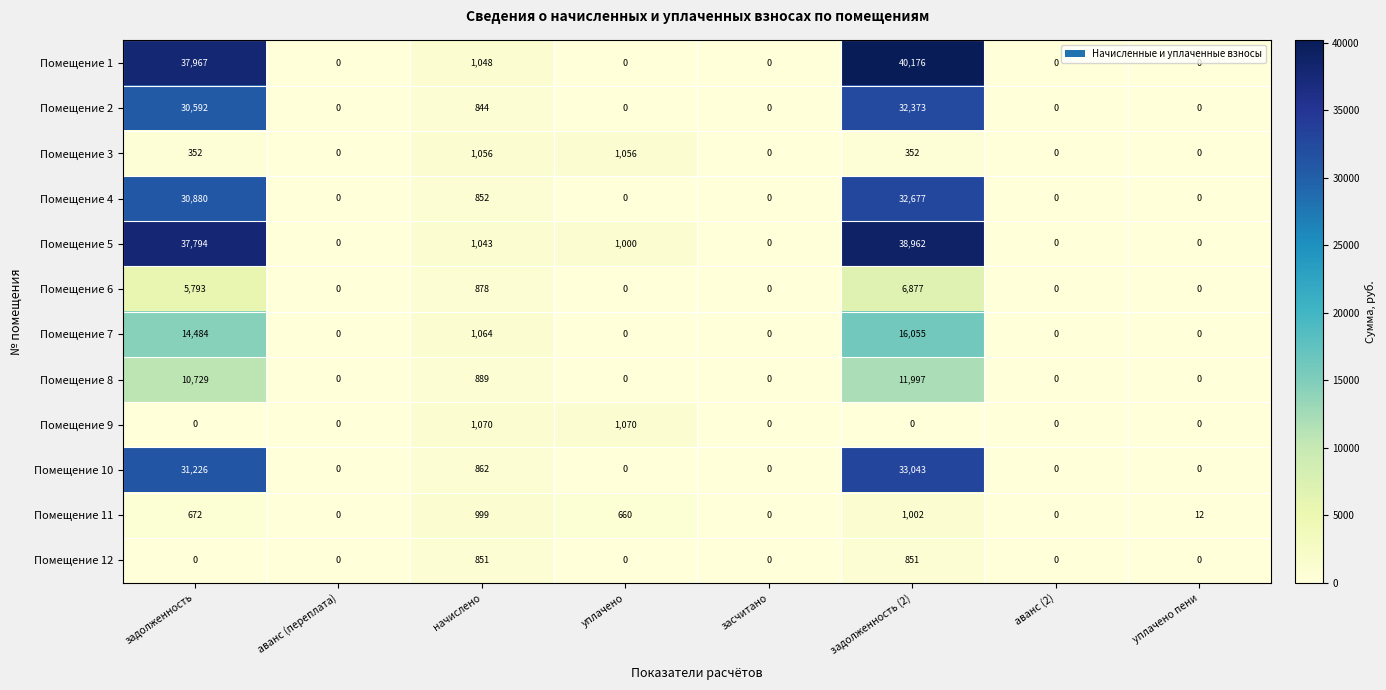

What is the difference between the highest and lowest values at задолженность (2)?

40176